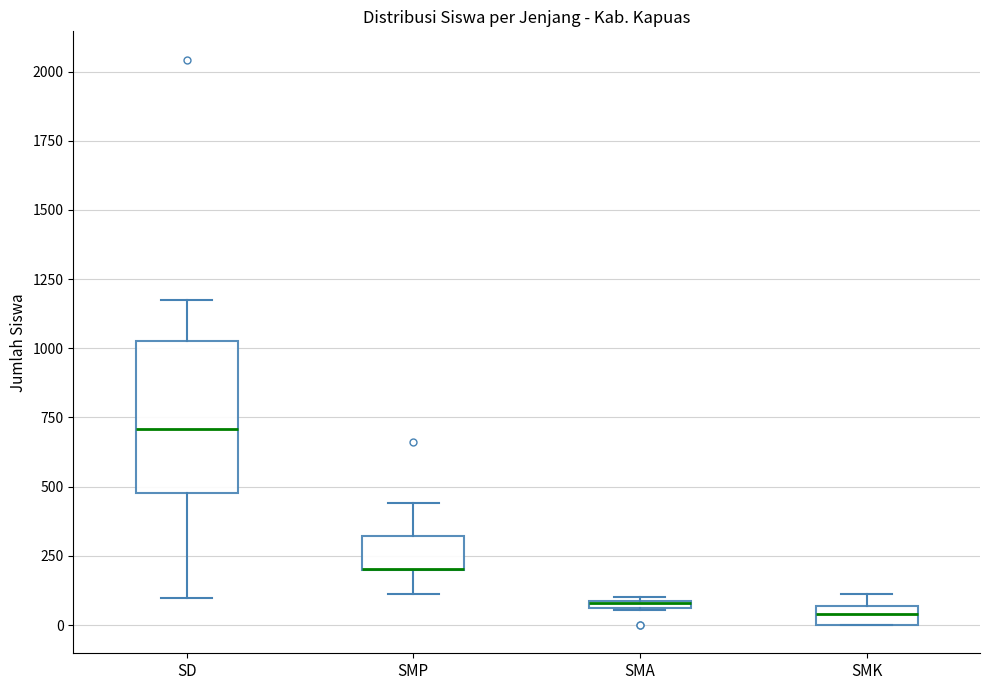

Comparing the boxes themselves (not the whiskers), which one is the tallest?

SD